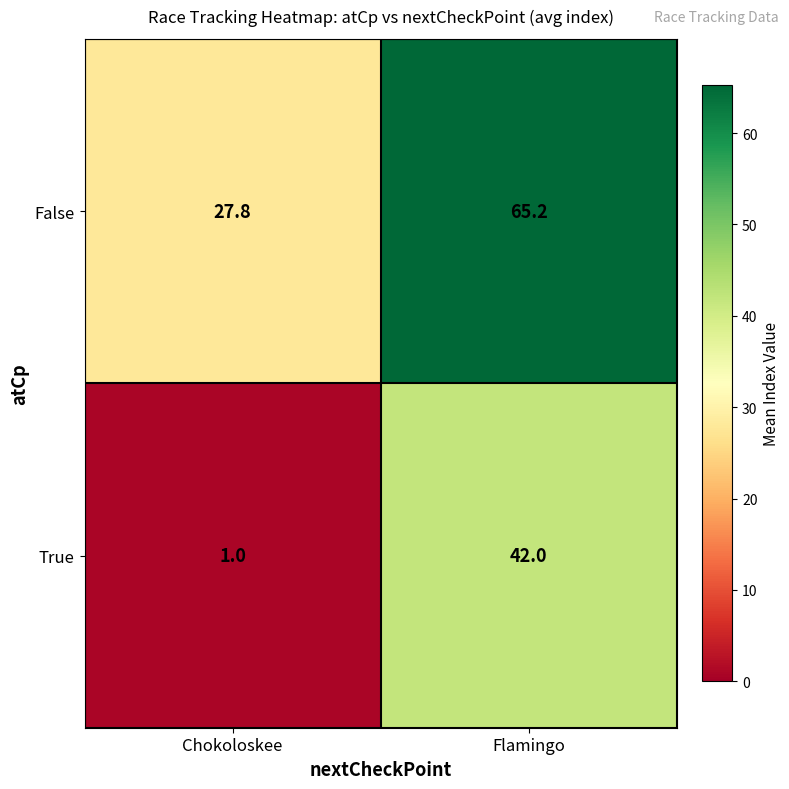

Reading left to right, what are all the values shown in this chart?

False: 27.8	65.2
True: 1.0	42.0